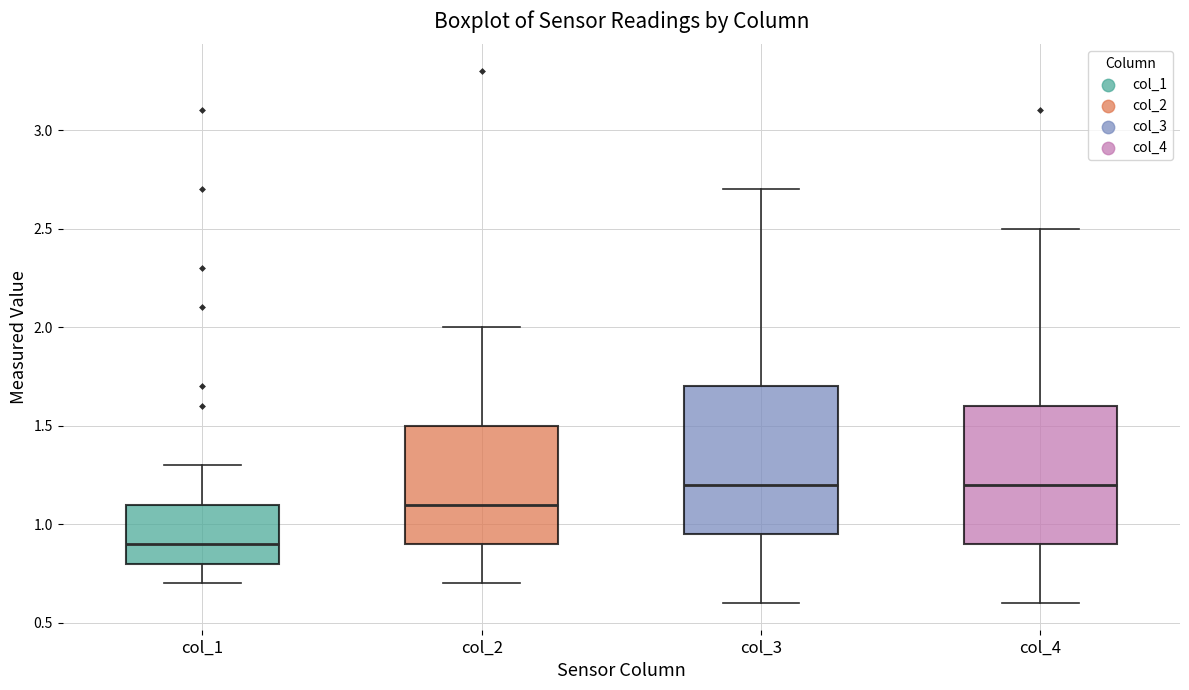

Where does the median line of the box for col_3 sit on the y-axis? The values are not printed on the chart, so give them approximately, as read against the axis.

1.20